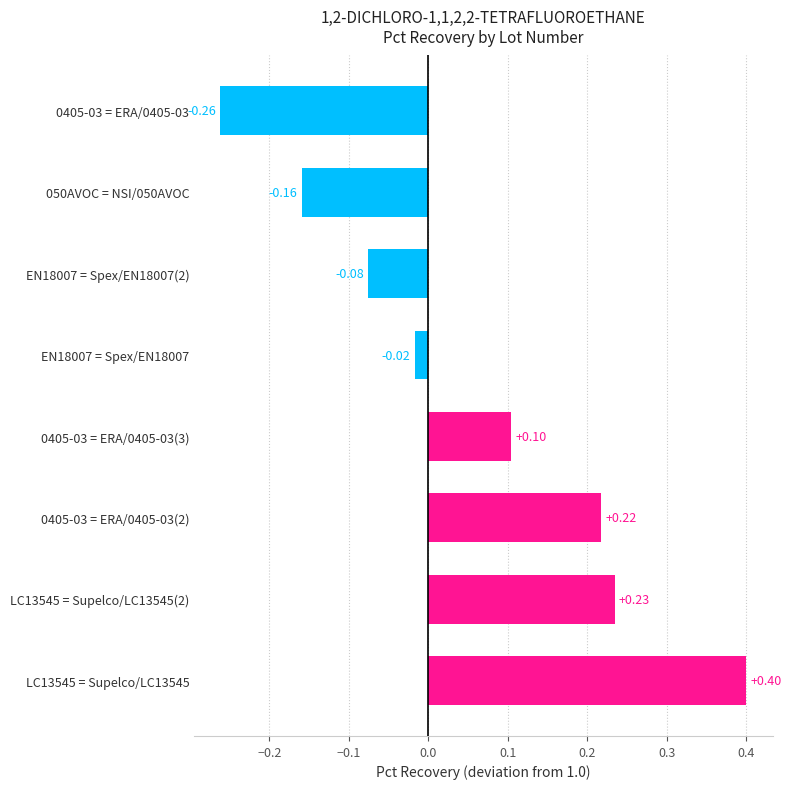

Between EN18007 = Spex/EN18007(2) and LC13545 = Supelco/LC13545, which is larger?

LC13545 = Supelco/LC13545